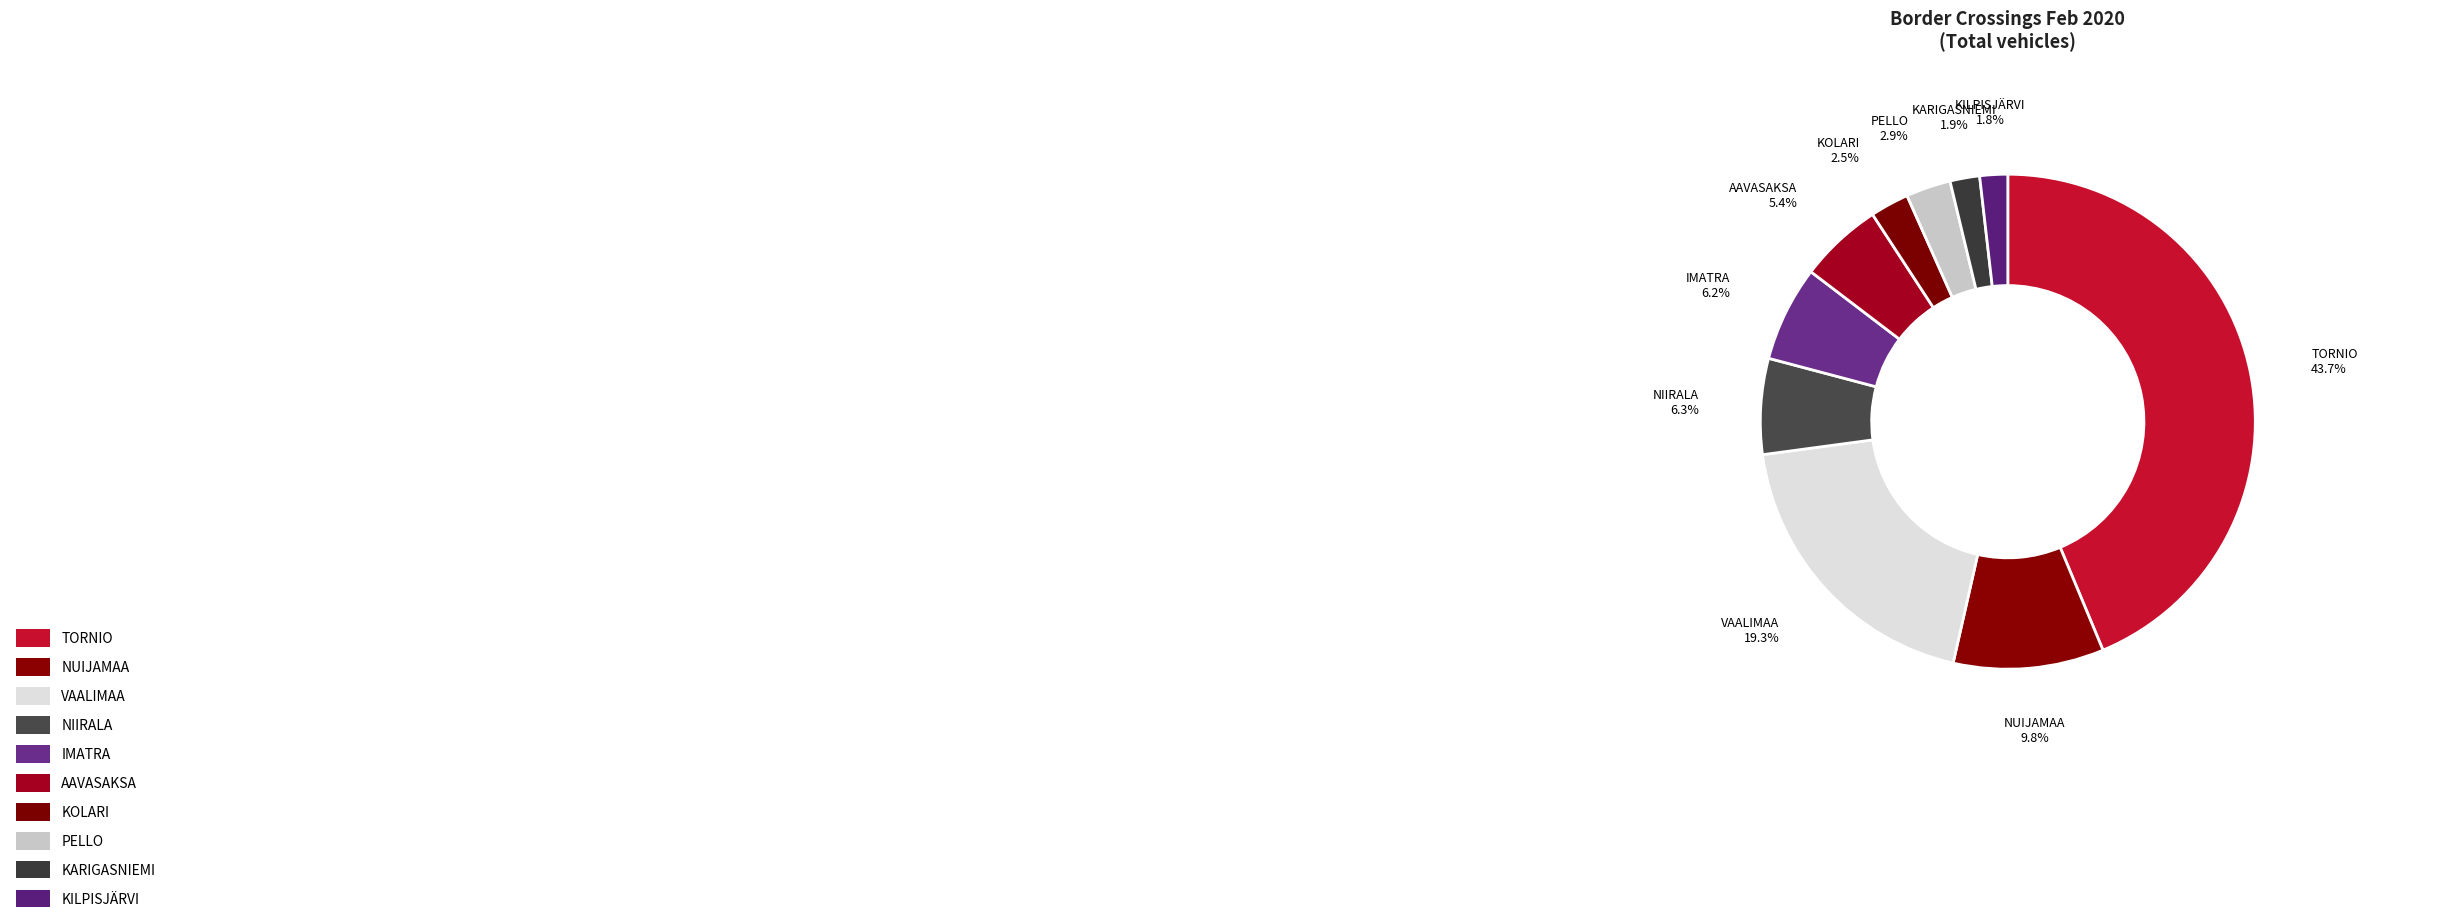

How much of the chart is everything except NIIRALA?

93.7%